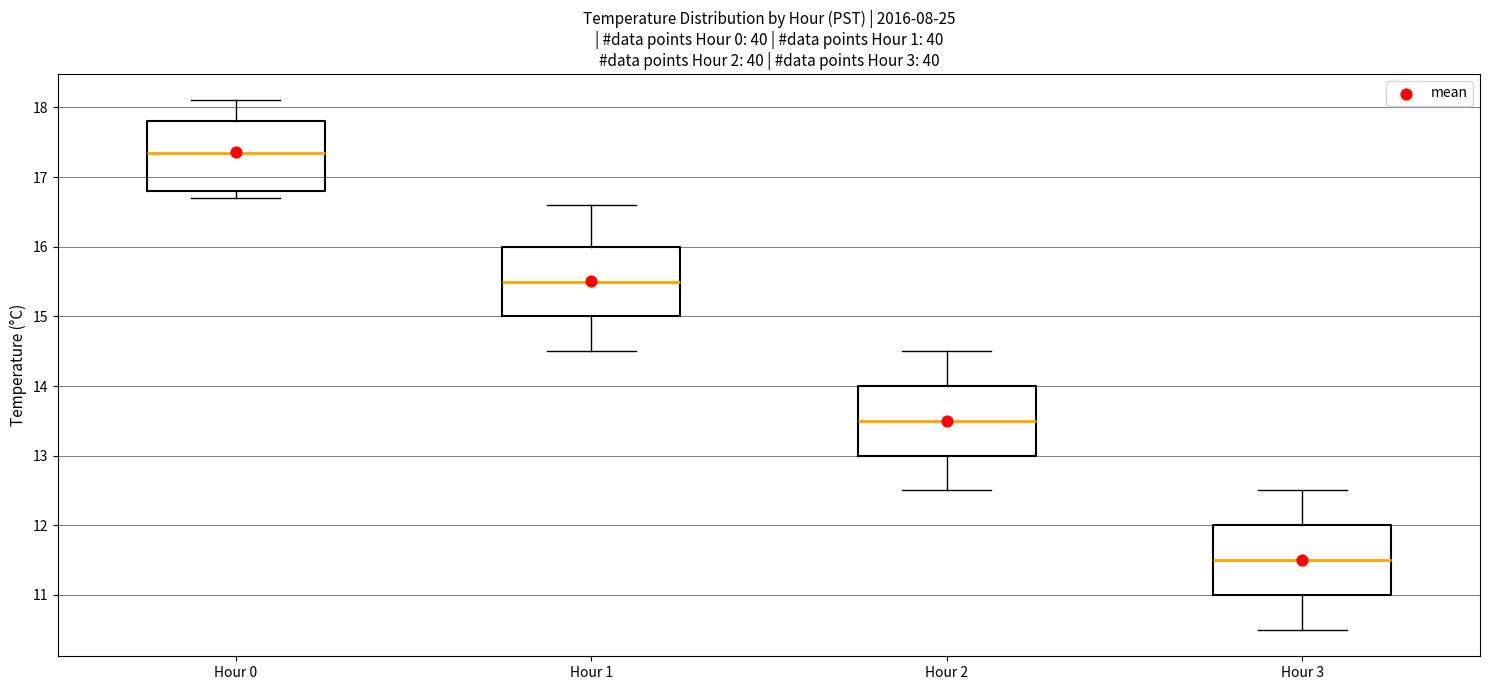

Reading left to right, read every box against the y-axis: the position of its median line, the range the box covers, and the ends of its whiskers. The values are not printed on the chart, so give them approximately, as read against the axis.

Hour 0: median 17.4, box 16.8 to 17.8, whiskers 16.7 to 18.1
Hour 1: median 15.5, box 15.0 to 16.0, whiskers 14.5 to 16.6
Hour 2: median 13.5, box 13.0 to 14.0, whiskers 12.5 to 14.5
Hour 3: median 11.5, box 11.0 to 12.0, whiskers 10.5 to 12.5